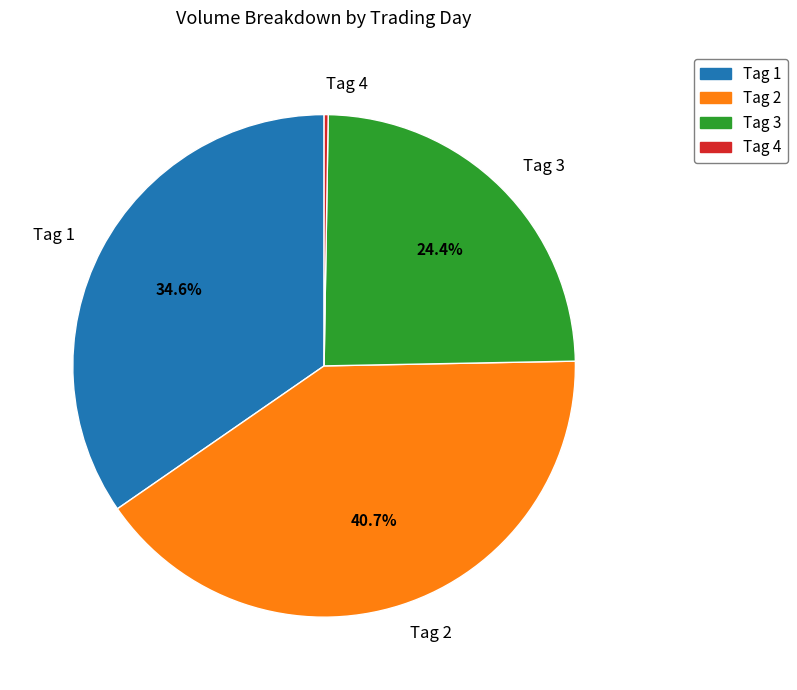

Which category has the biggest portion of the pie?

Tag 2